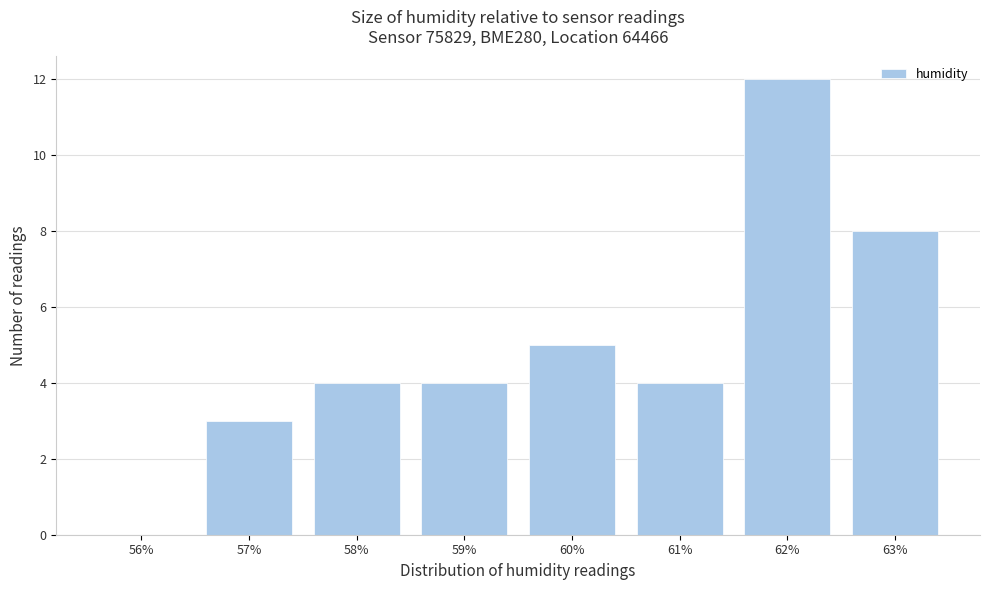

Reading left to right, what are all the values shown in this chart?

56%=0	57%=3	58%=4	59%=4	60%=5	61%=4	62%=12	63%=8